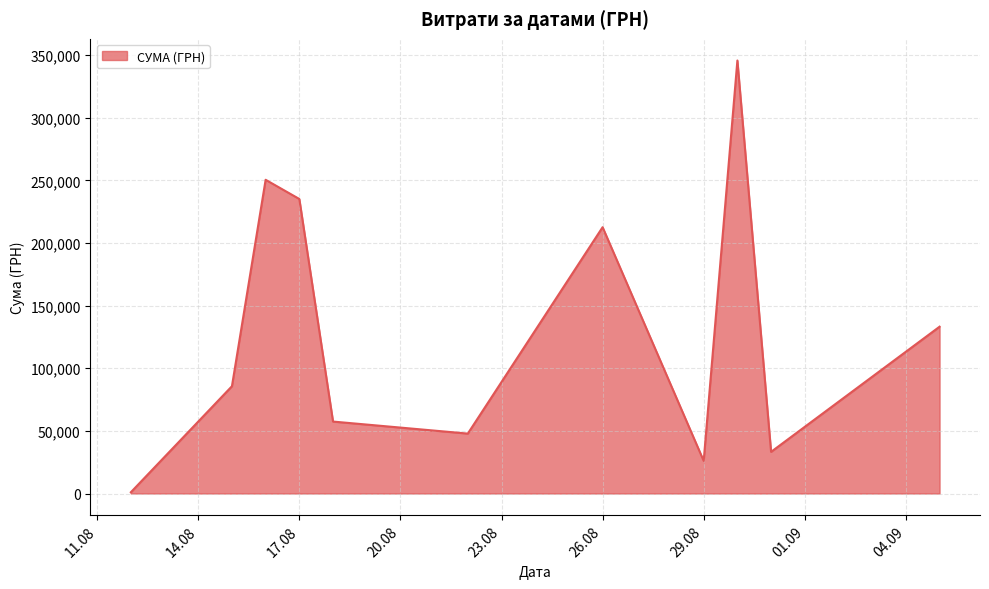

What is the difference between the maximum and minimum values?

344689.0